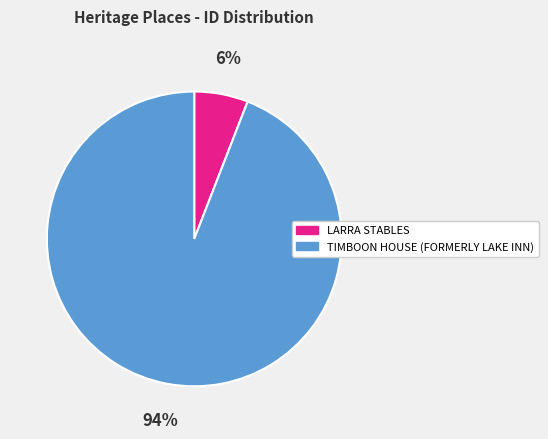

How many segments does this pie chart have?

2